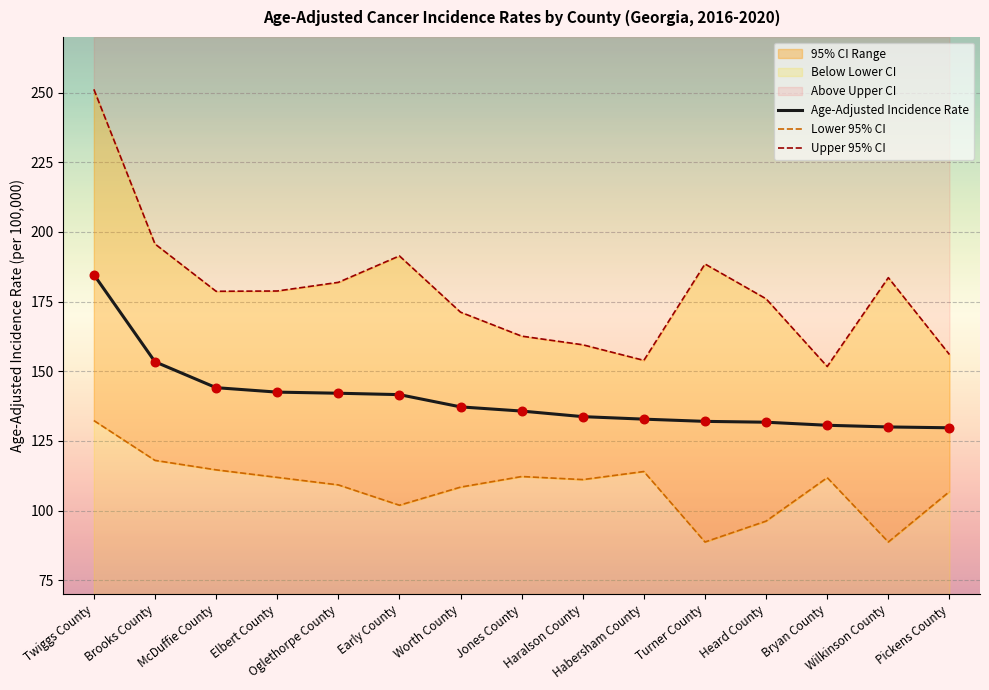

What is the highest value of the Age-Adjusted Incidence Rate series?

184.7